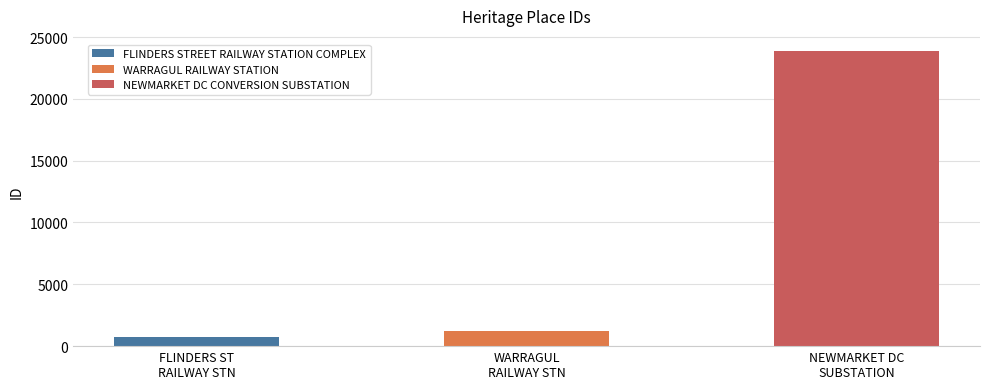

Reading left to right, extract all data points from this chart.

752	1190	23897